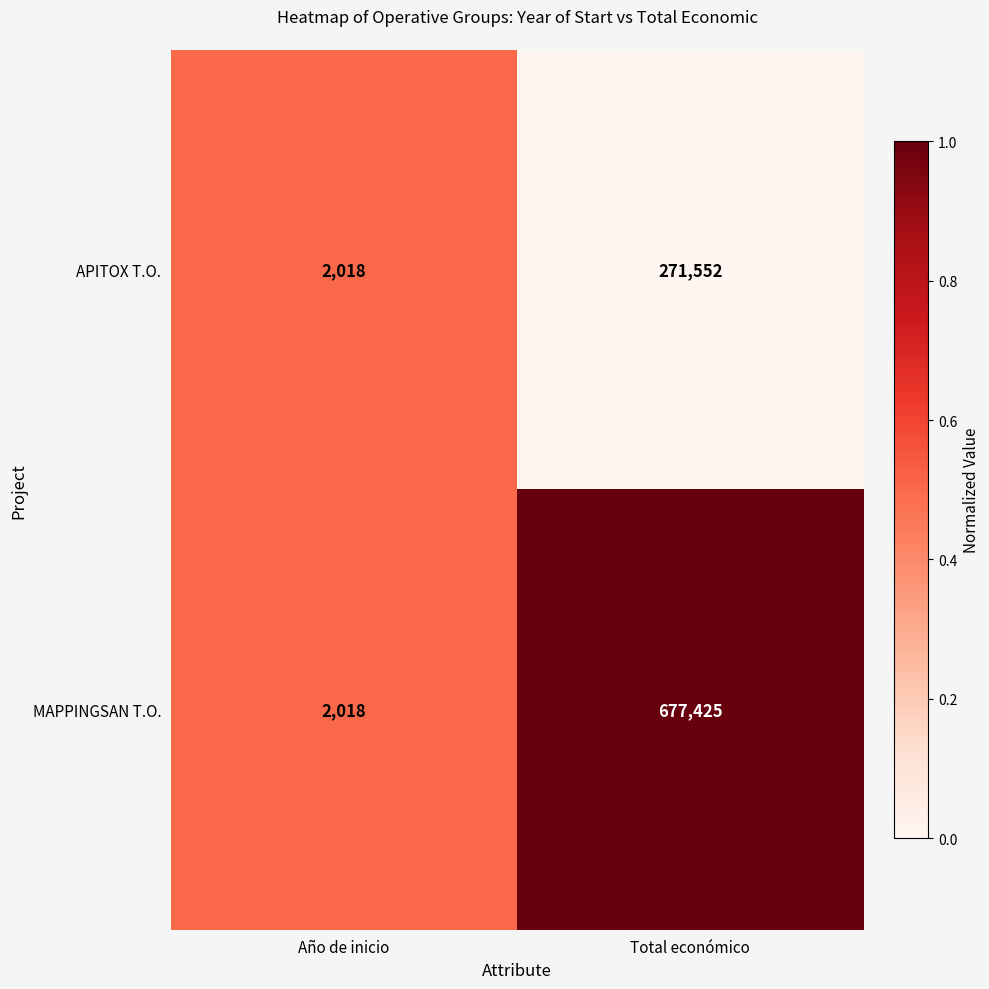

What is the difference between the highest and lowest values at Total económico?

405873